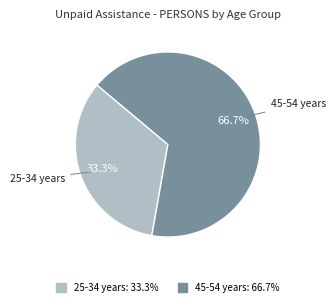

How many segments does this pie chart have?

2